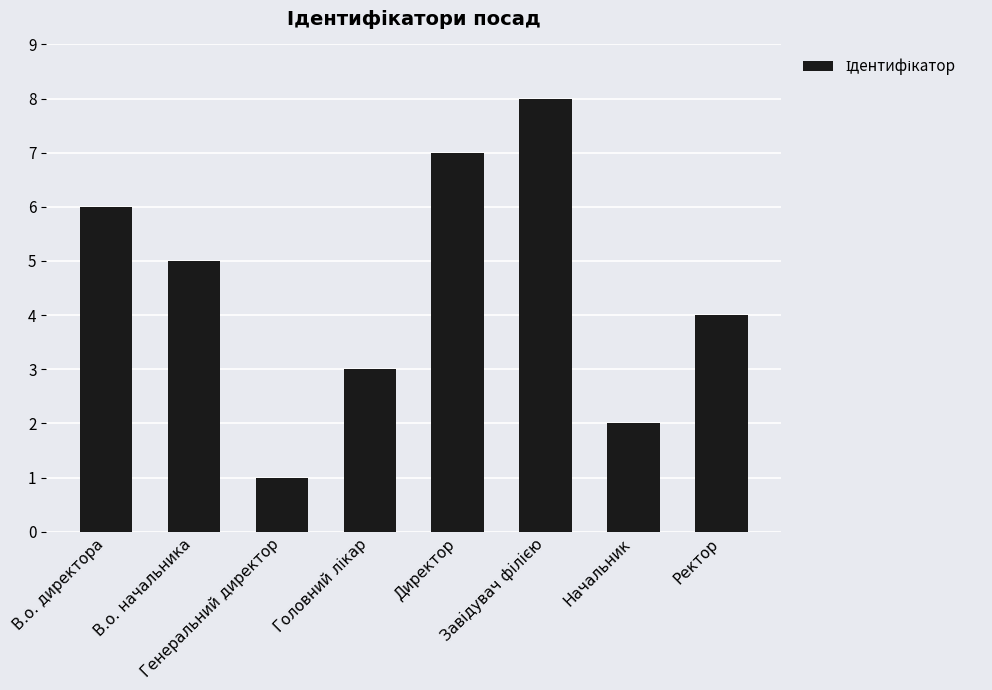

How many values are below 5?

4